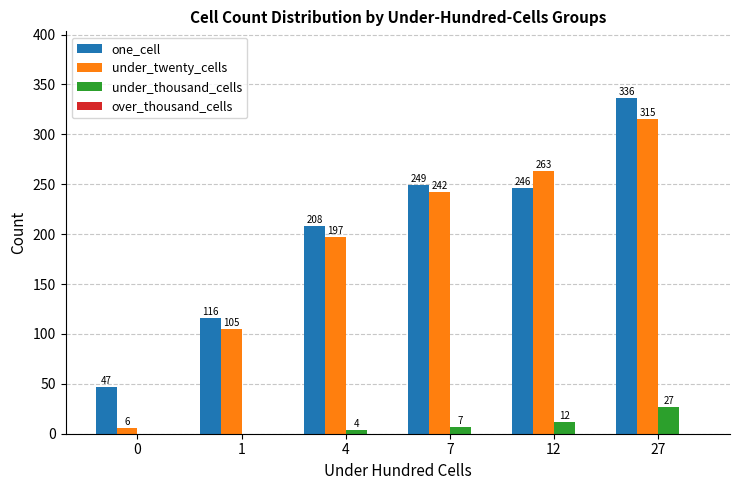

At which label is under_twenty_cells closest to 160?

4